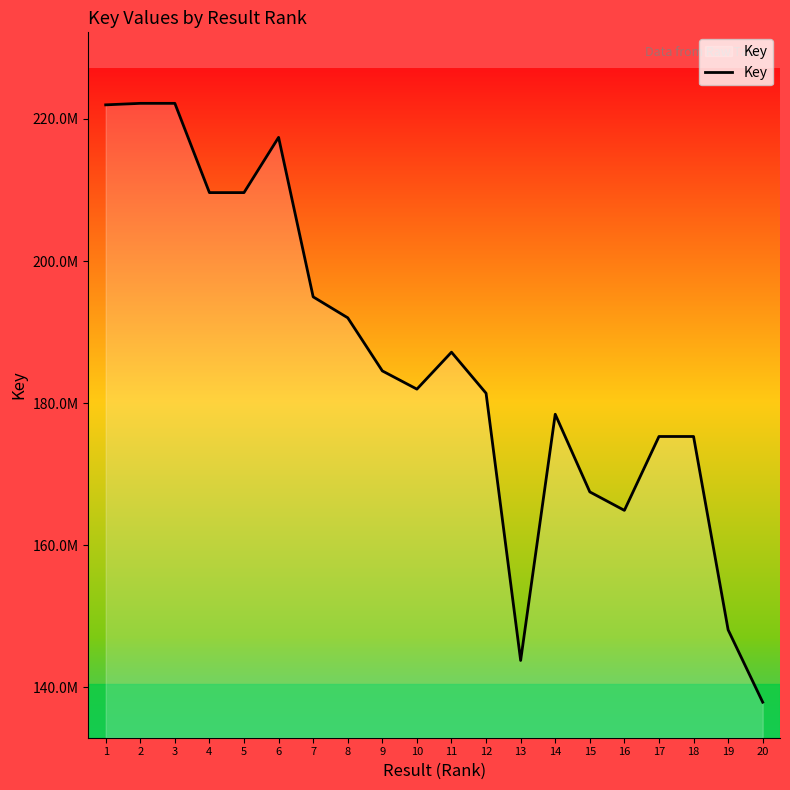

Does the chart have visible grid lines?

No